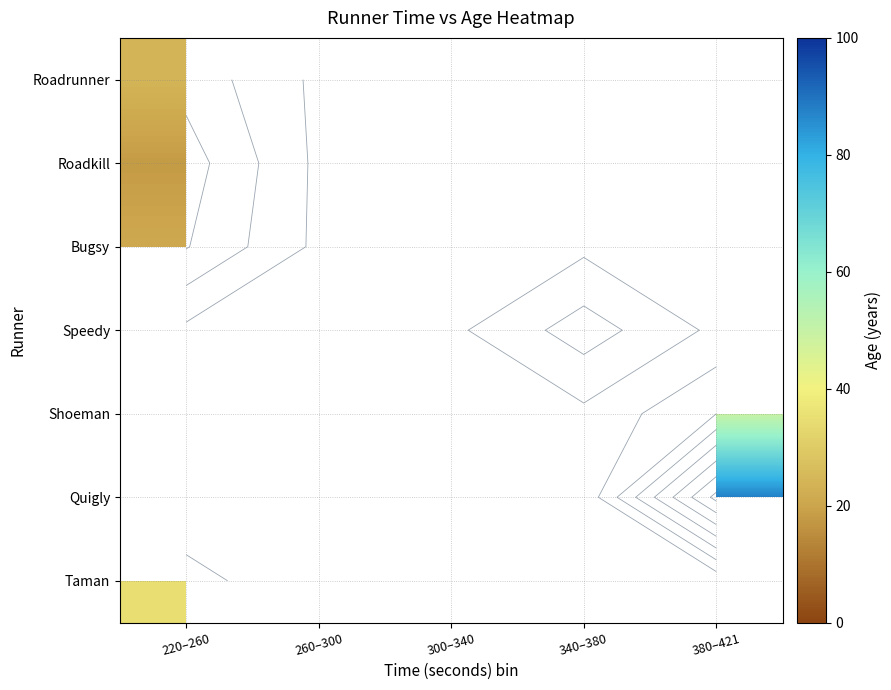

Count the number of data series in this chart.

7